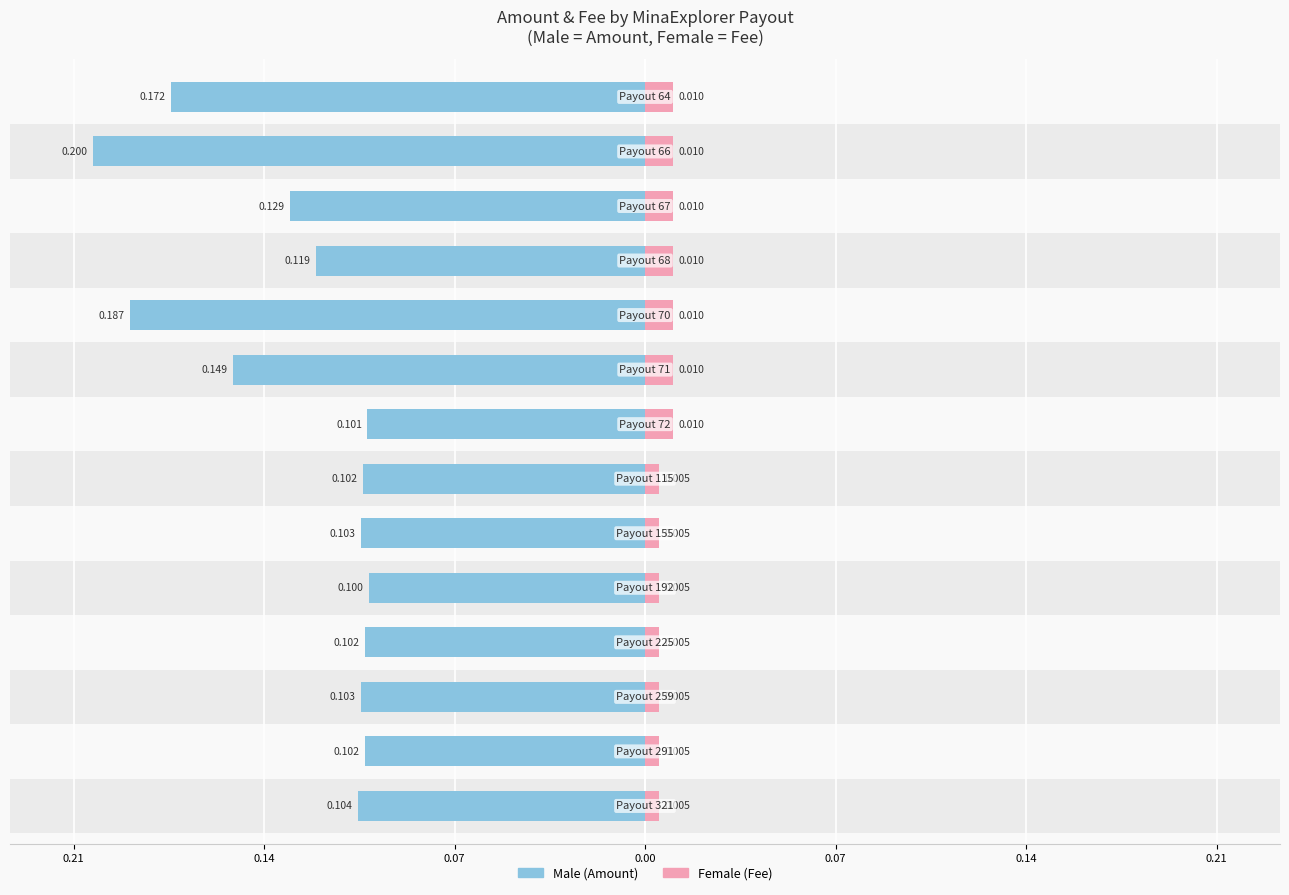

At 0.21, list the series in order from largest to smallest.

Male, Female